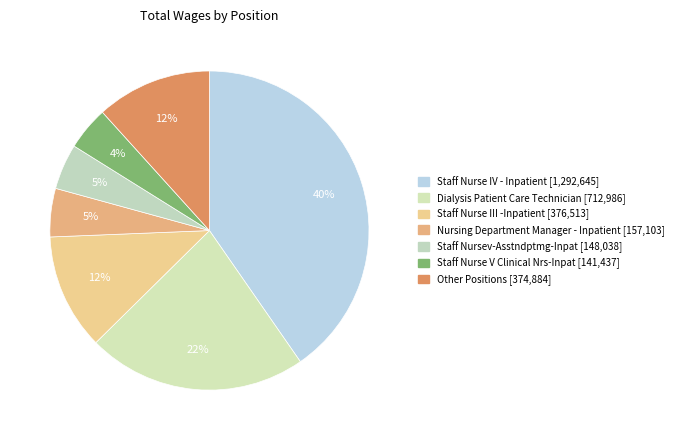

True or false: Staff Nurse IV - Inpatient accounts for 30% of the total.

False